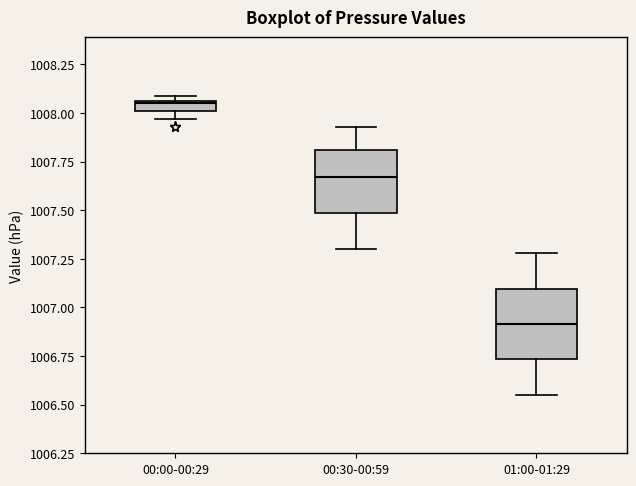

Where is the lower edge of the box for 00:00-00:29 on the y-axis? The values are not printed on the chart, so give them approximately, as read against the axis.

1008.00